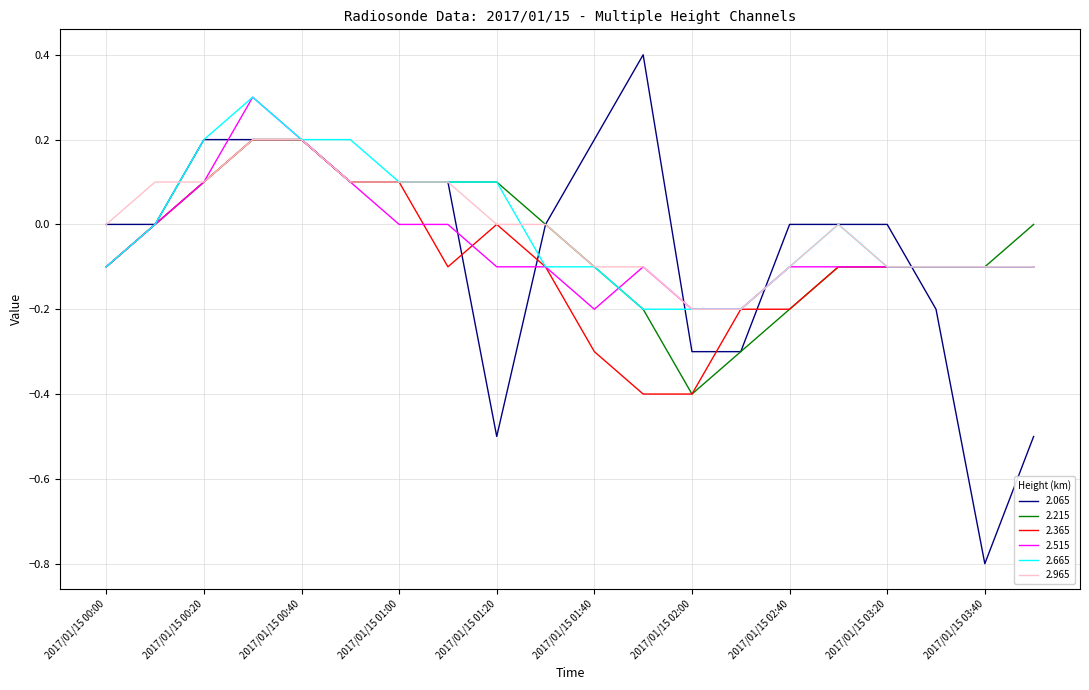

What is the greatest value displayed?

0.4